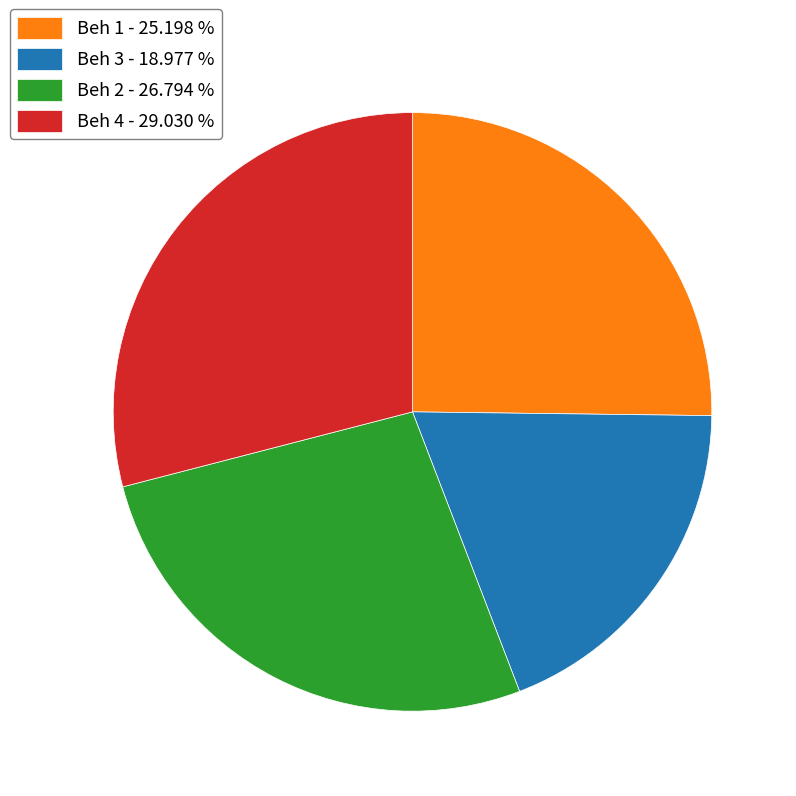

Combined, do Beh 3 - 18.977 % and Beh 2 - 26.794 % account for over 50%?

No